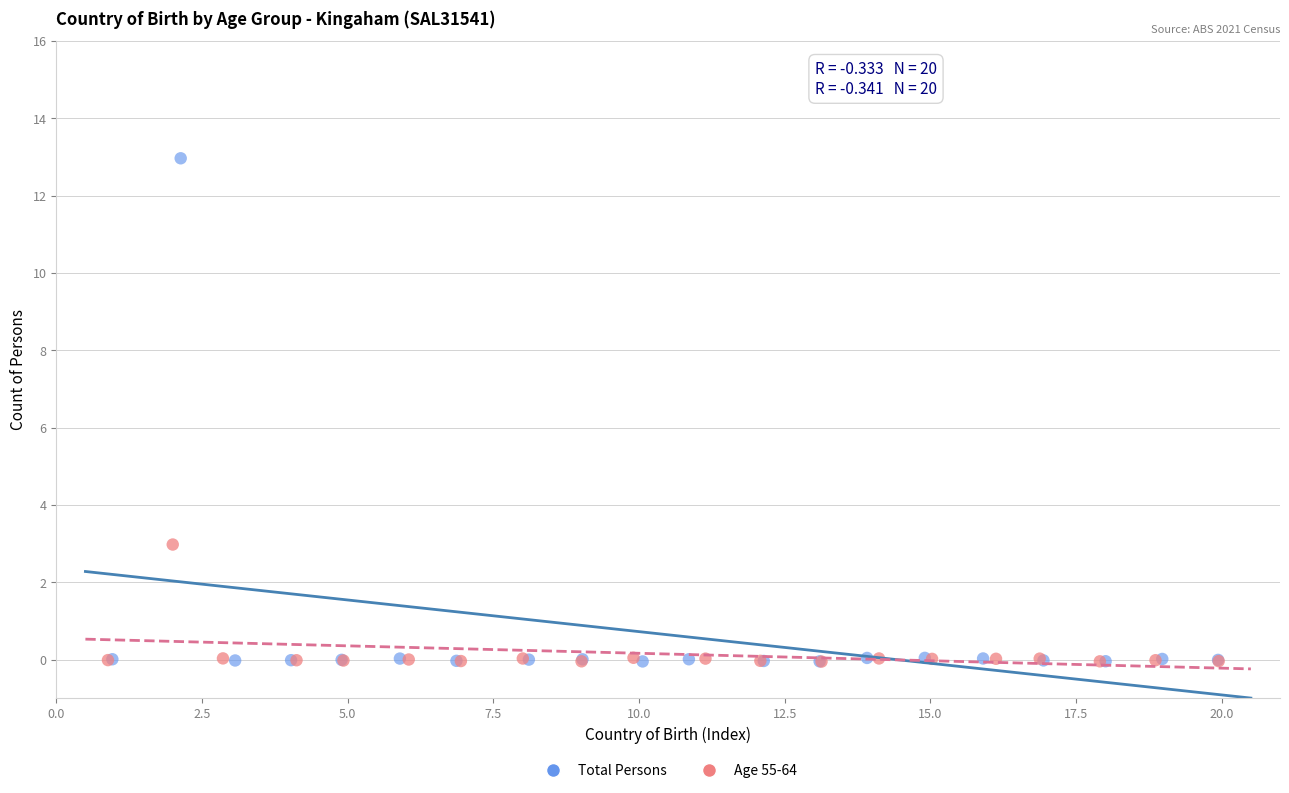

Which series reaches the maximum Y coordinate?

Total Persons